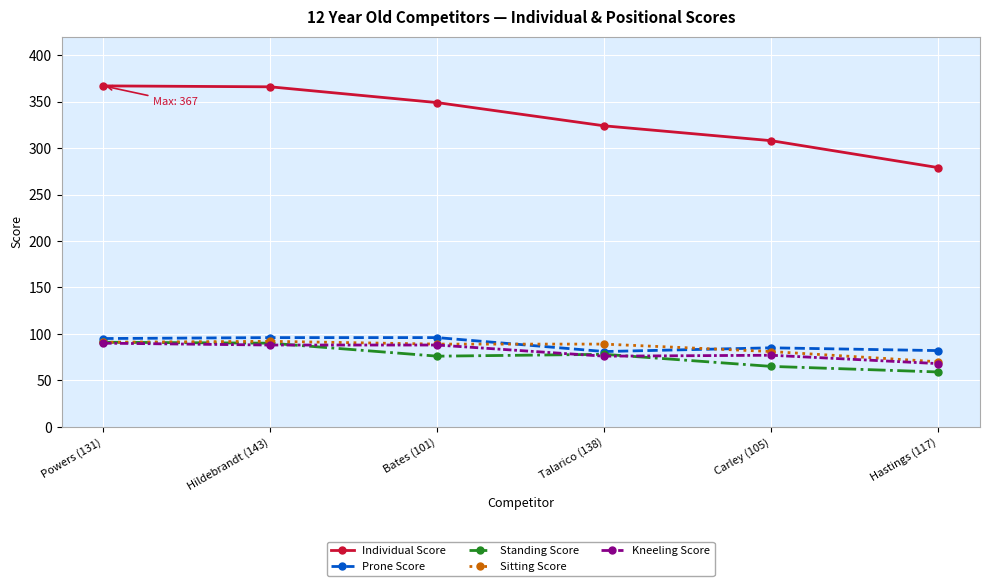

Which series has the largest total across all categories?

Individual Score